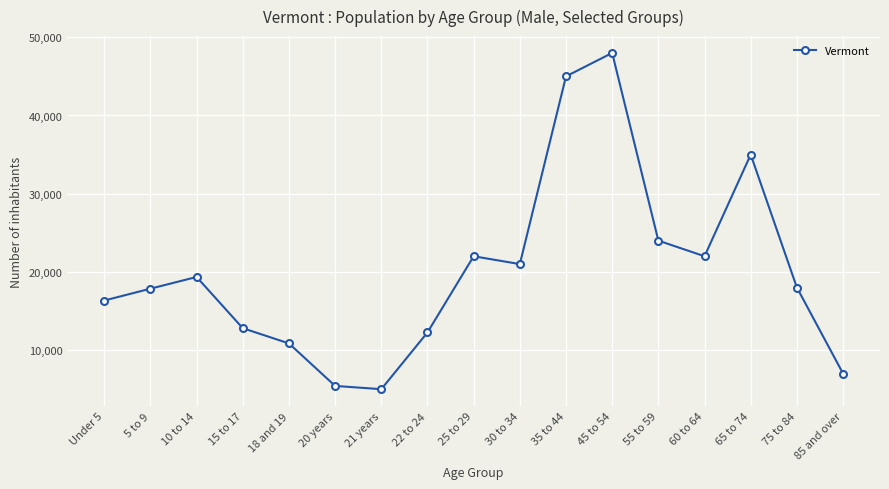

At which label does the data first exceed 18000?

10 to 14